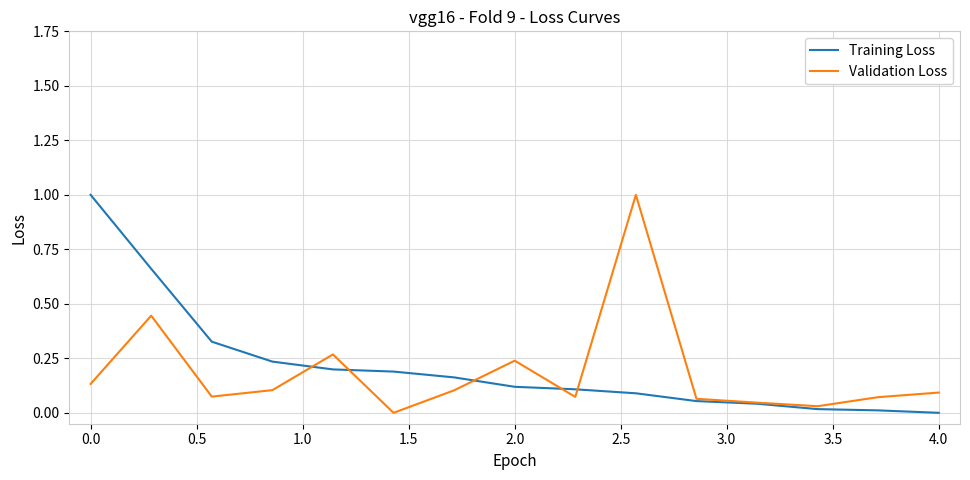

How many distinct data groups are displayed?

2